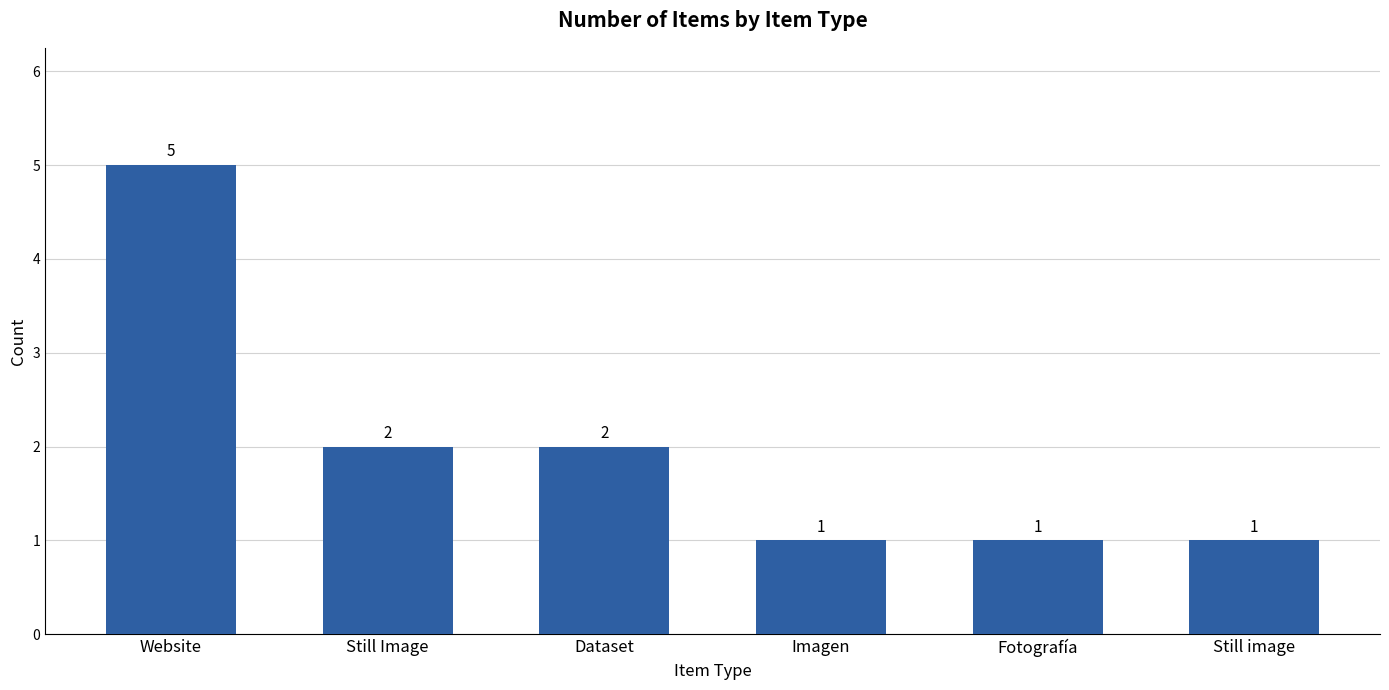

What is the greatest value displayed?

5